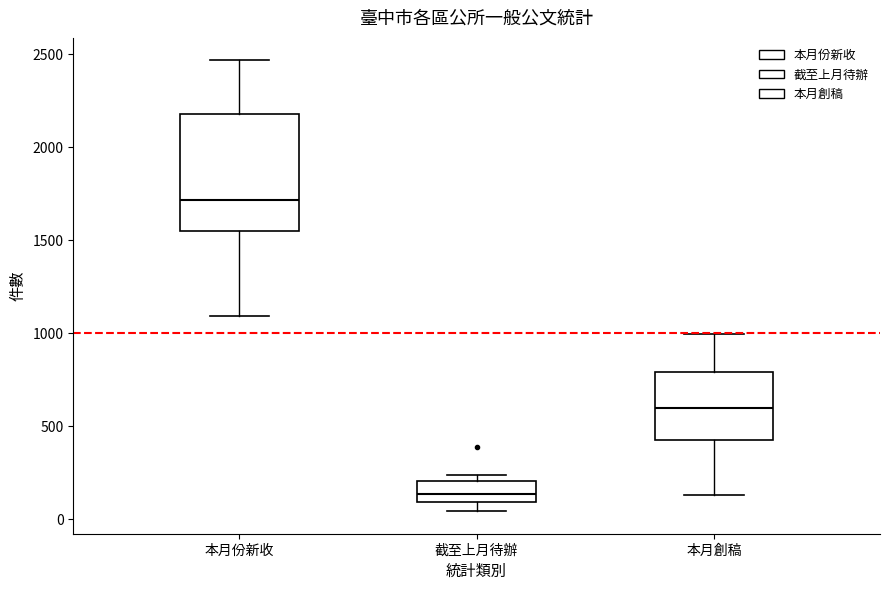

Reading left to right, transcribe this box plot: for each box, give where its median line is, the range the box spans, and where its two whiskers end, as read against the y-axis. The values are not printed on the chart, so give them approximately, as read against the axis.

本月份新收: median 1700, box 1550 to 2200, whiskers 1100 to 2450
截至上月待辦: median 150, box 100 to 200, whiskers 50 to 250
本月創稿: median 600, box 450 to 800, whiskers 150 to 1000